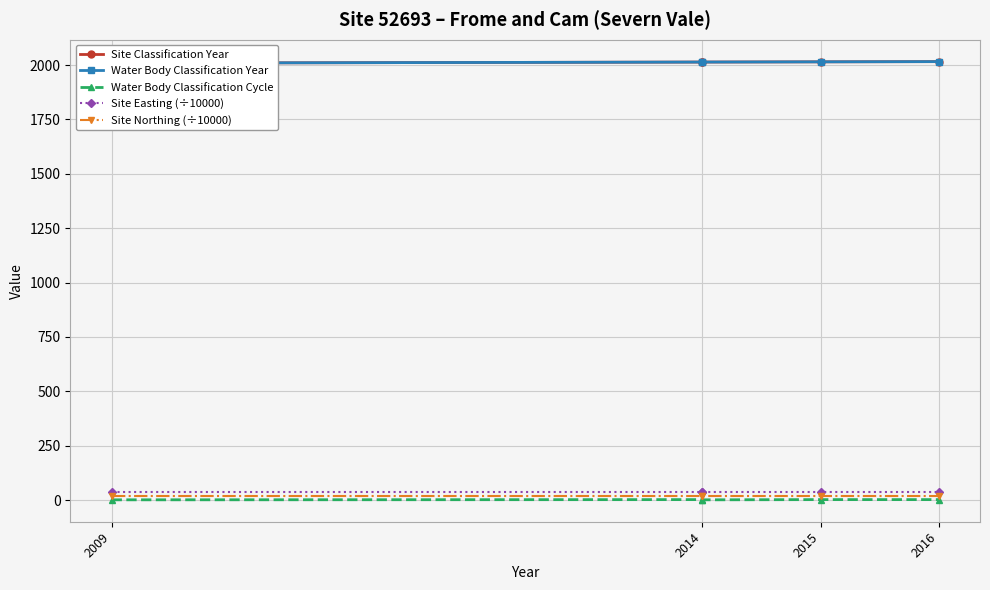

Reading left to right, what are all the values shown in this chart?

Site Classification Year: 2009.0	2014.0	2014.0	2015.0	2016.0
Water Body Classification Year: 2009.0	2014.0	2014.0	2015.0	2016.0
Water Body Classification Cycle: 1.0	2.0	1.0	2.0	2.0
Site Easting (÷10000): 37.6	37.6	37.6	37.6	37.6
Site Northing (÷10000): 20.2	20.2	20.2	20.2	20.2